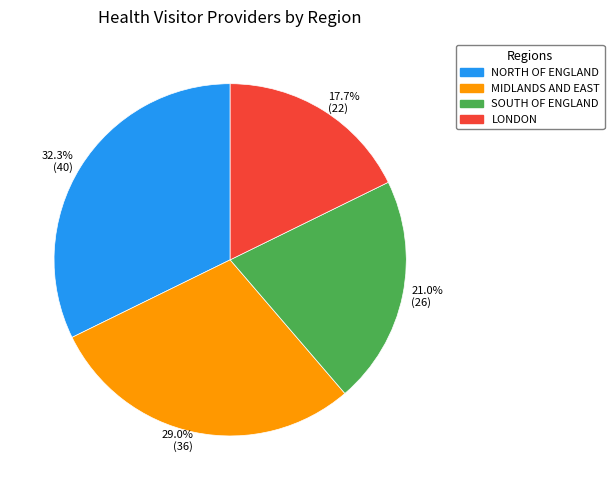

Is there any slice that represents more than half of the pie?

No